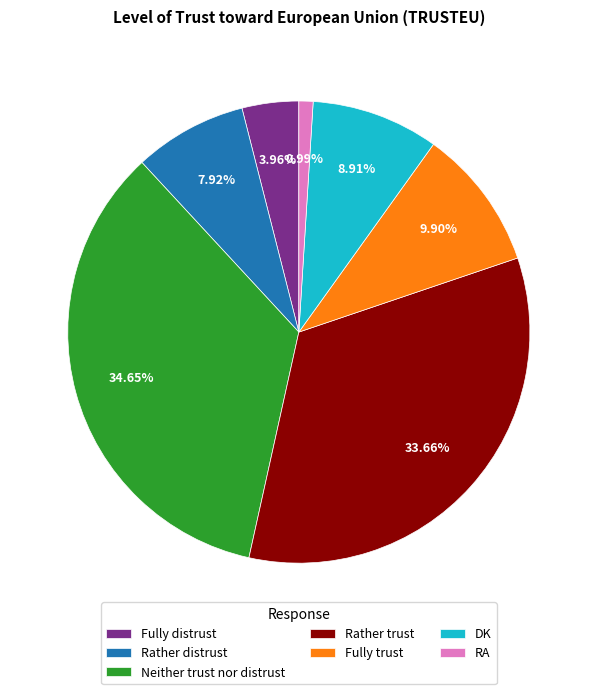

Which has a higher value, Rather distrust or Fully distrust?

Rather distrust